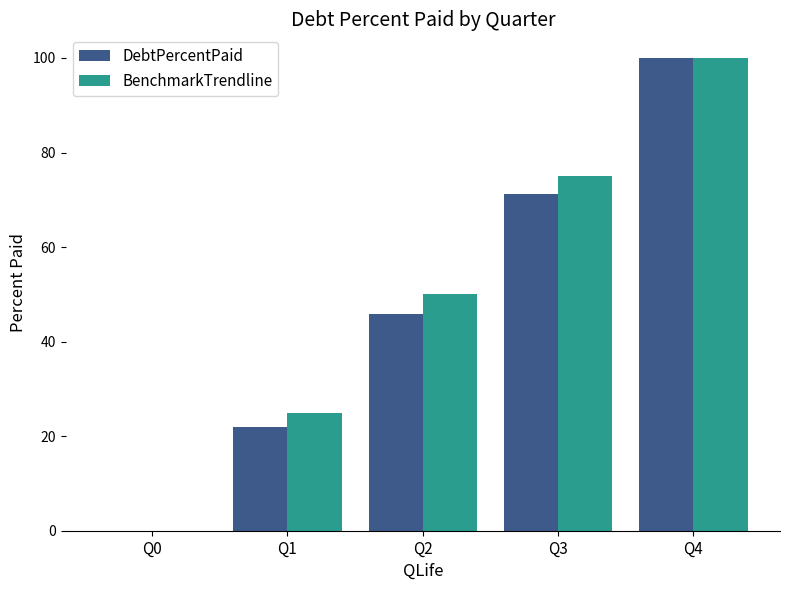

Is it true that BenchmarkTrendline equals 28.7 at Q3?

False